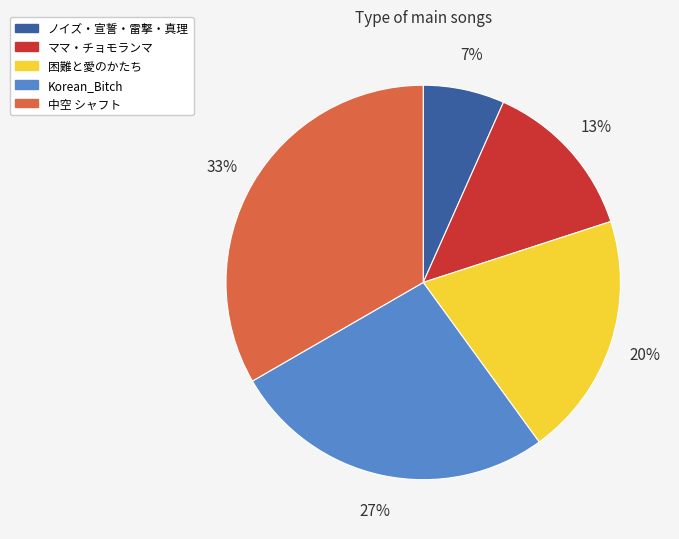

Which category has the biggest portion of the pie?

中空 シャフト